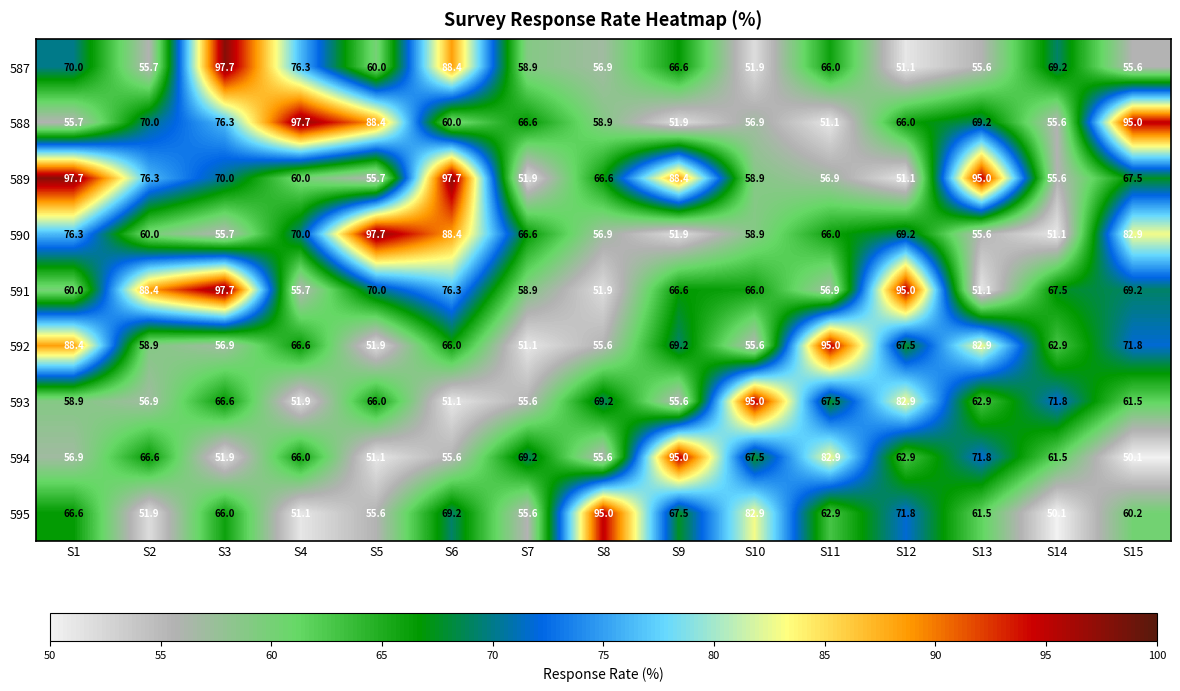

Where is 595 nearest to the value 72?

S12